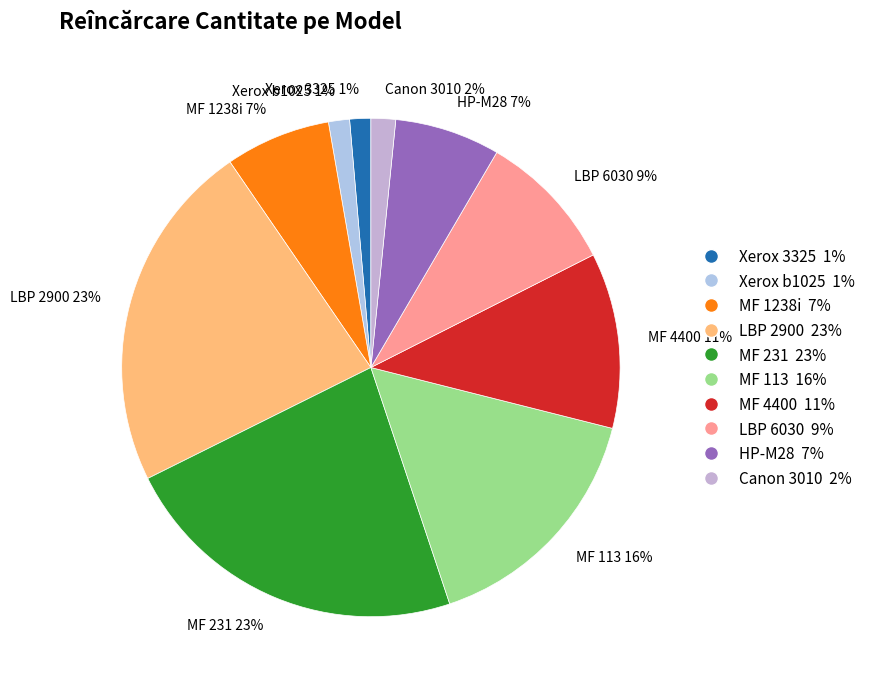

Combined, do Canon 3010 2% and MF 231 23% account for over 50%?

No